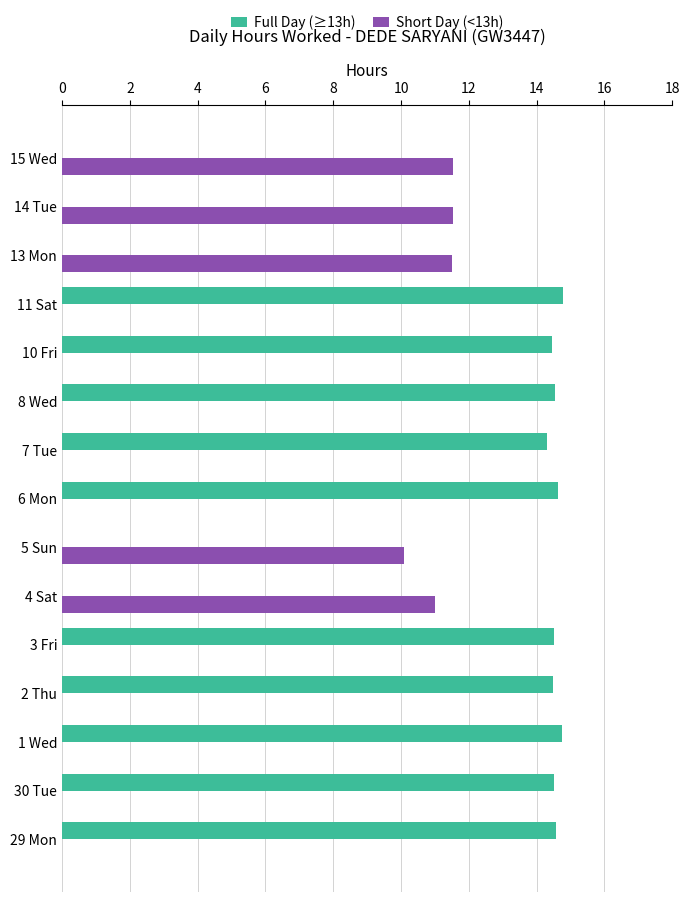

What is the sum of the Full Day (≥13h) values at 2 Thu and 5 Sun?

14.5